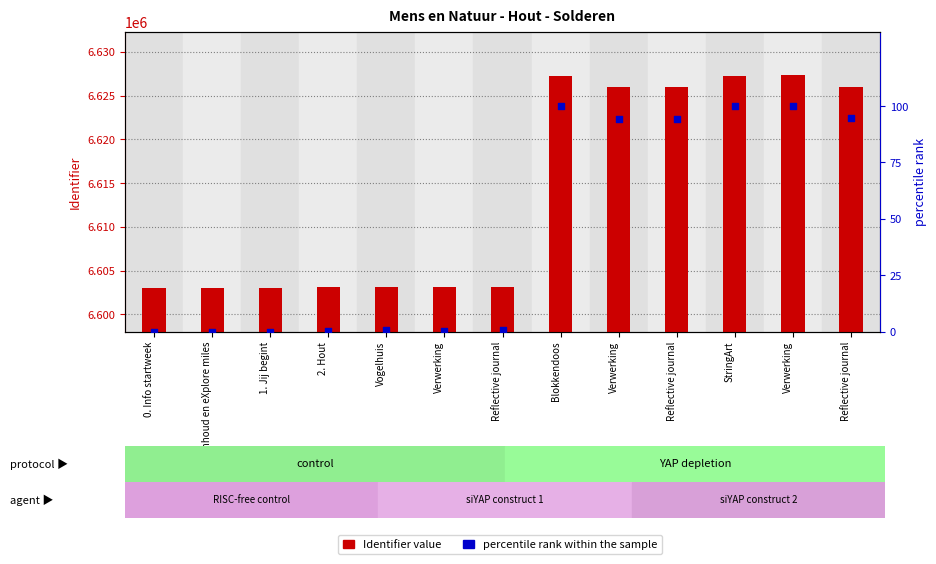

Which series has the largest Y range (max minus min)?

Identifier value